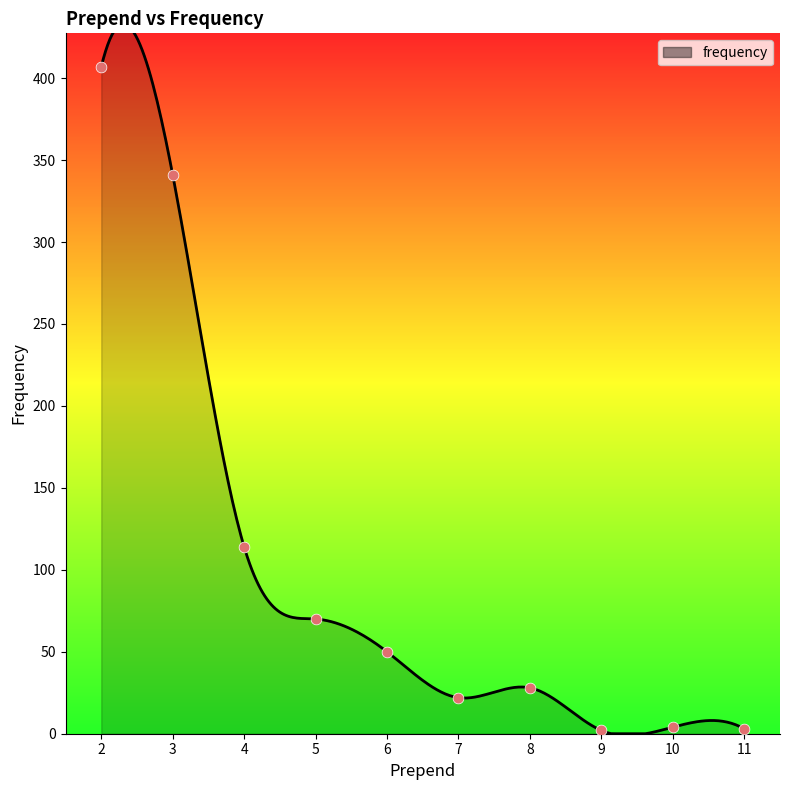

Between 6 and 3, which is larger?

3